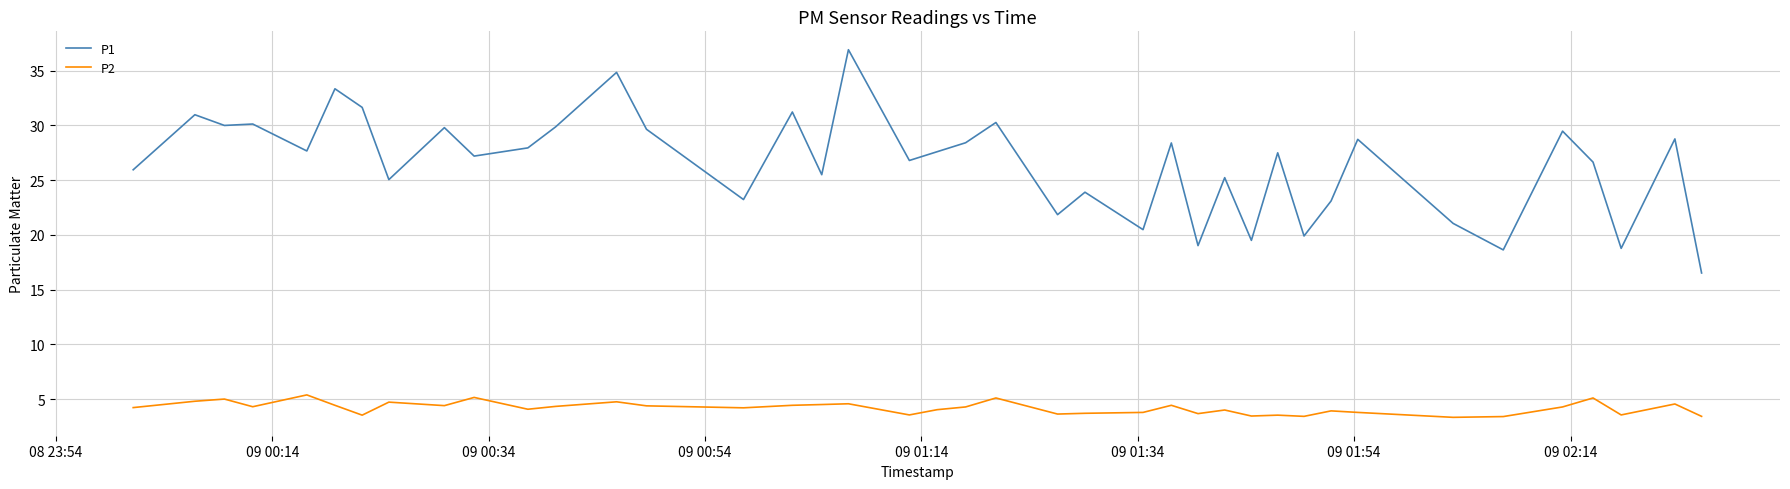

What is the maximum value for P1?

36.9